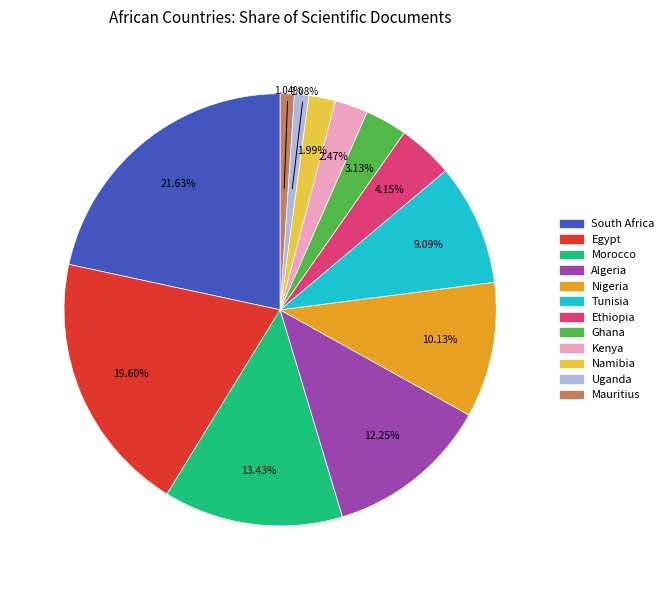

To the nearest percent, what portion does South Africa represent?

22%